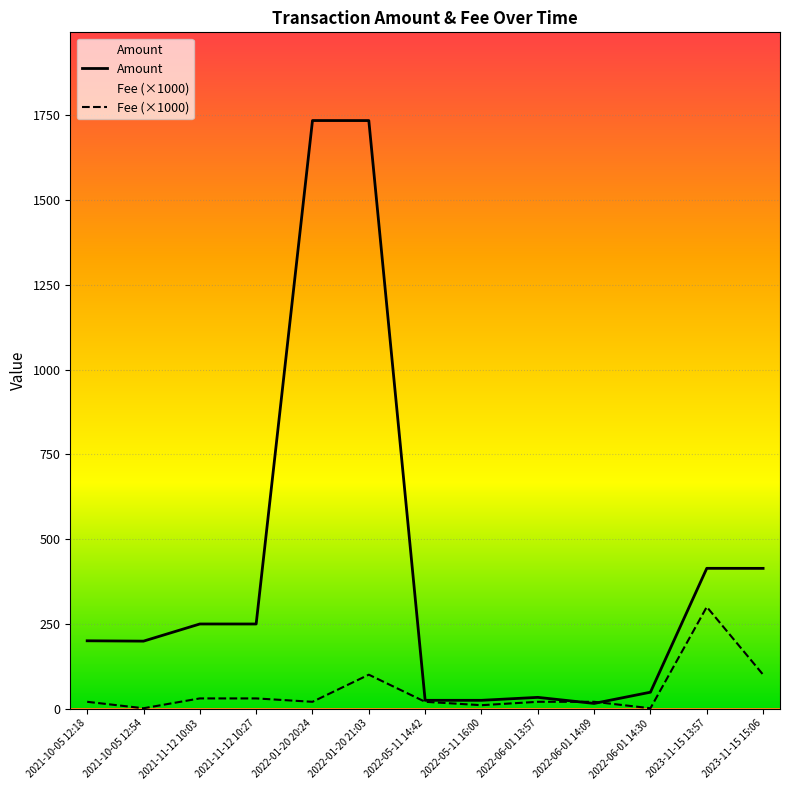

Where is the first local minimum for Fee (×1000)?

2021-10-05 12:54